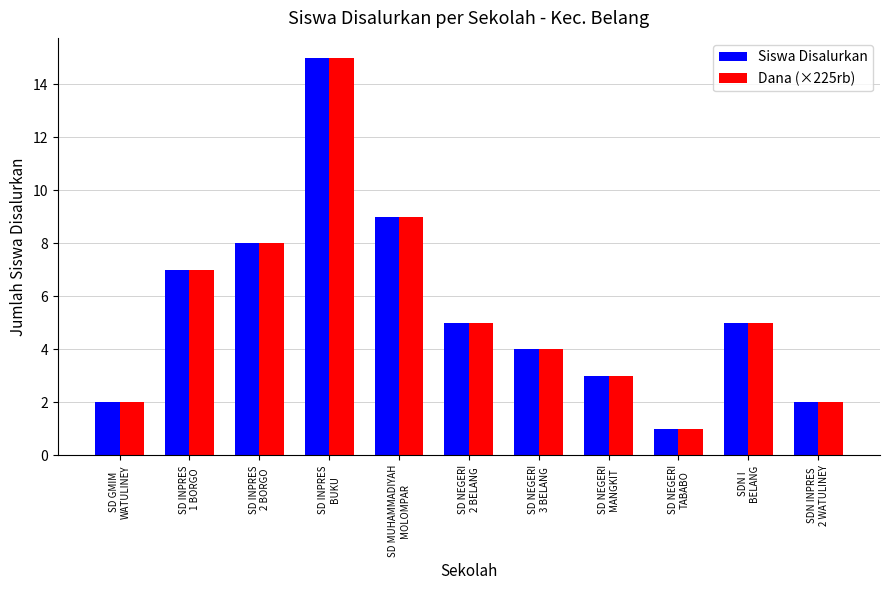

Which category has the lowest value in the Dana (×225rb) series?

SD NEGERI
TABABO